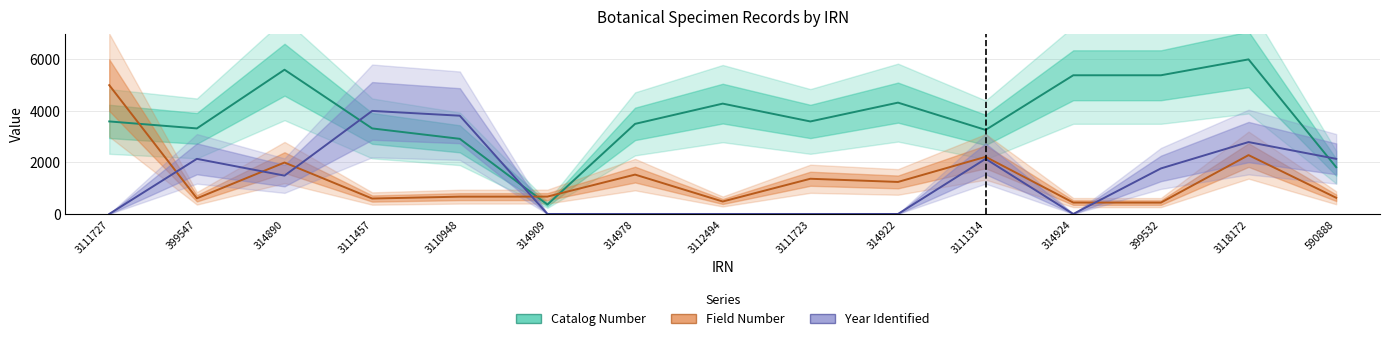

What is the maximum value for Field Number?

5000.0